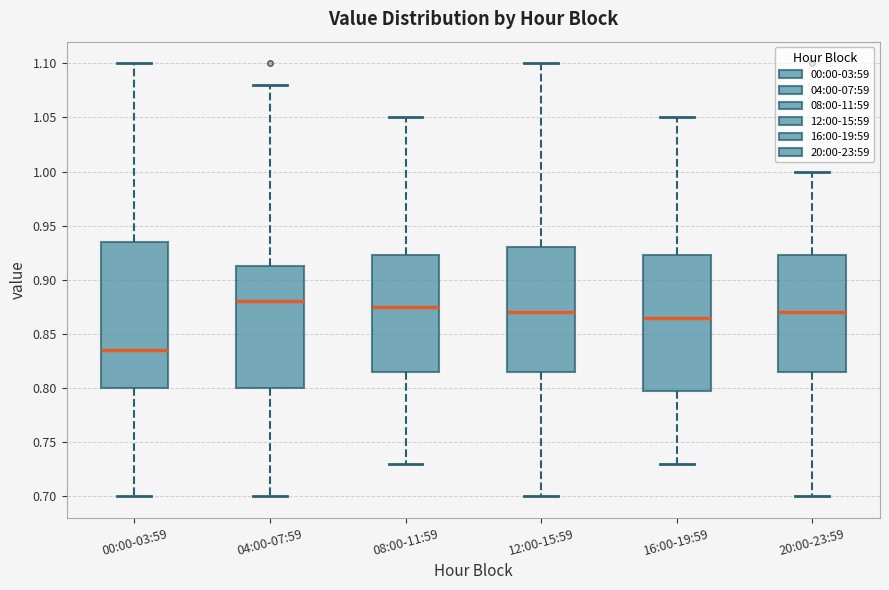

Reading left to right, read every box against the y-axis: the position of its median line, the range the box covers, and the ends of its whiskers. The values are not printed on the chart, so give them approximately, as read against the axis.

00:00-03:59: median 0.835, box 0.800 to 0.935, whiskers 0.700 to 1.100
04:00-07:59: median 0.880, box 0.800 to 0.915, whiskers 0.700 to 1.080
08:00-11:59: median 0.875, box 0.815 to 0.925, whiskers 0.730 to 1.050
12:00-15:59: median 0.870, box 0.815 to 0.930, whiskers 0.700 to 1.100
16:00-19:59: median 0.865, box 0.800 to 0.925, whiskers 0.730 to 1.050
20:00-23:59: median 0.870, box 0.815 to 0.925, whiskers 0.700 to 1.000